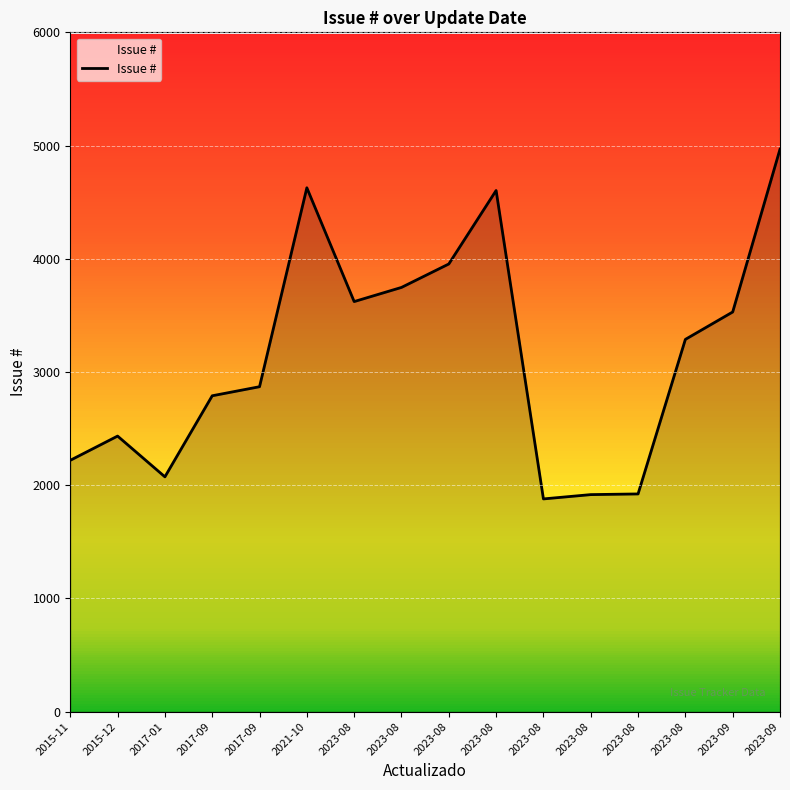

What is the label of the 7th point from the left?

2023-08